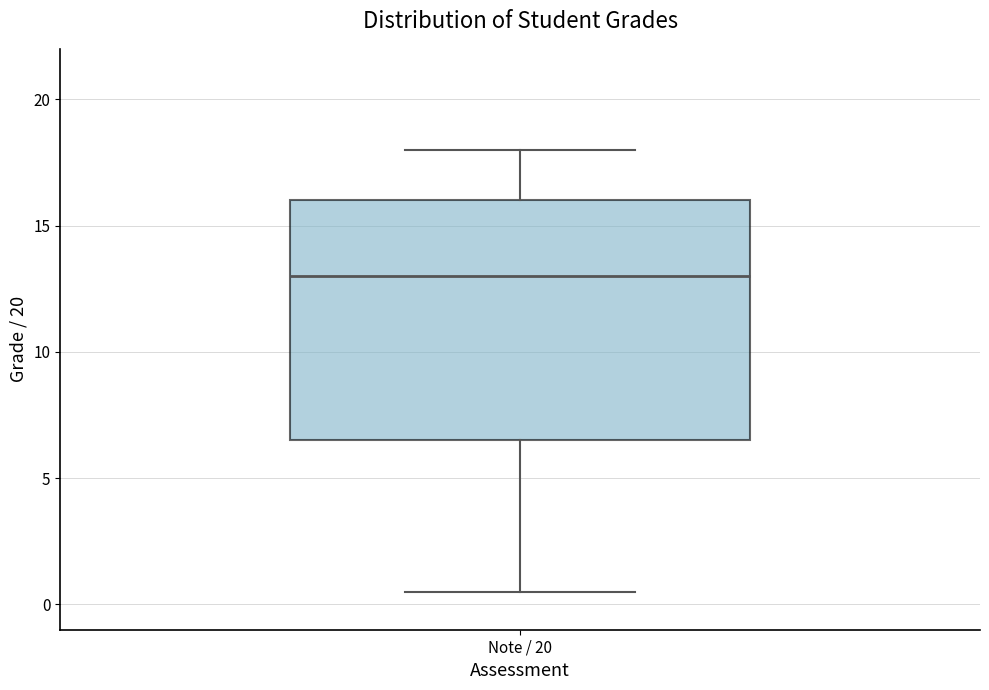

Read this box plot against the y-axis: the position of the median line, the range covered by the box, and the ends of both whiskers. The values are not printed on the chart, so give them approximately, as read against the axis.

median 13.0, box 6.5 to 16.0, whiskers 0.5 to 18.0